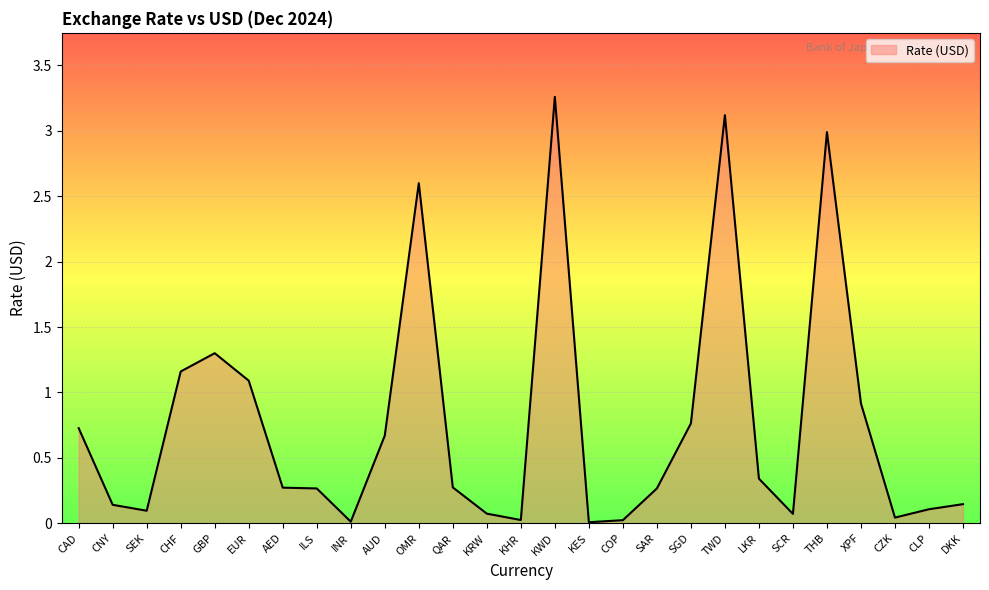

What position from the left is CHF?

4